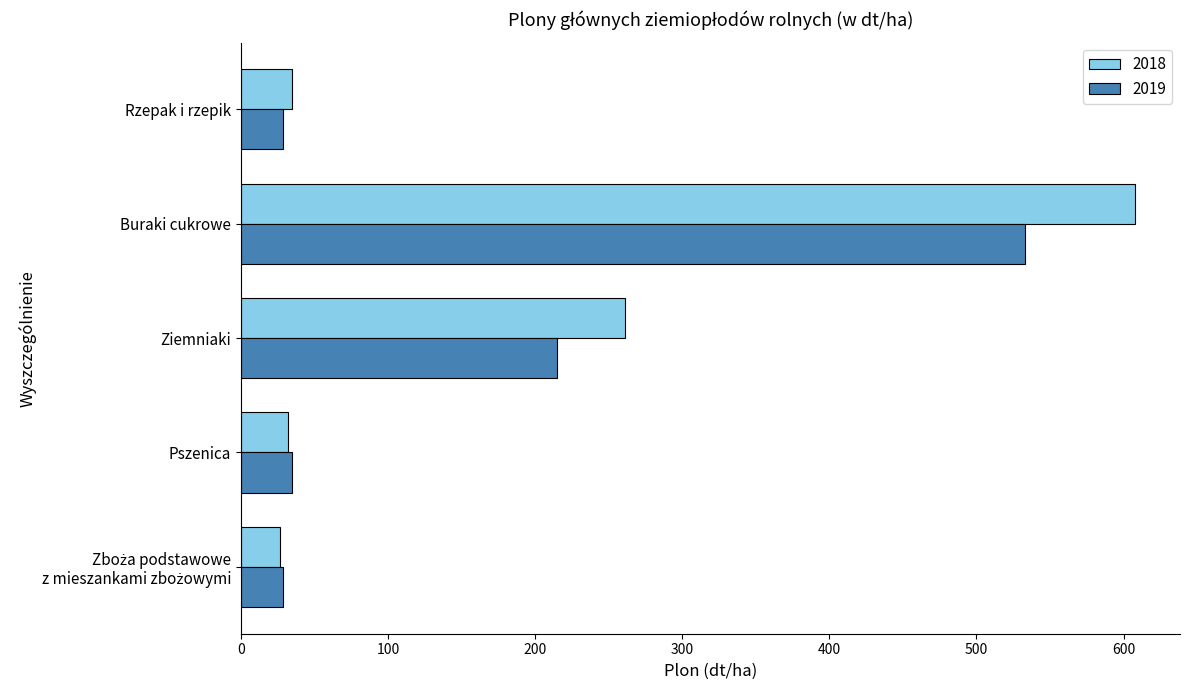

What is the average value of the 2019 series?

168.1